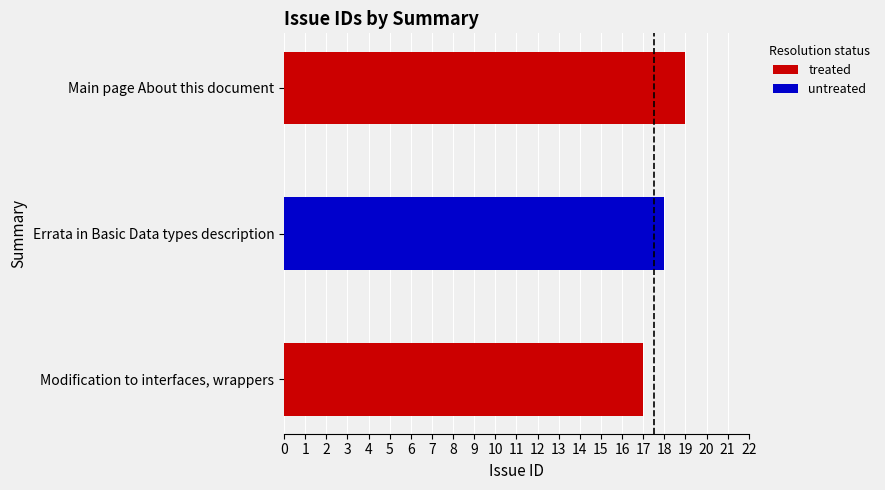

Between Main page About this document and Errata in Basic Data types description, which is larger?

Main page About this document